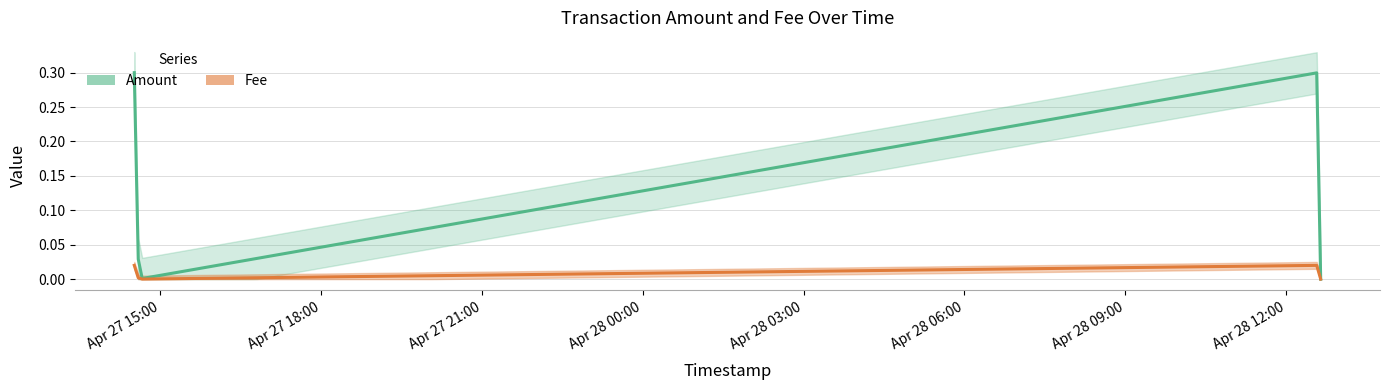

List the series in order of their overall mean, highest first.

Amount, Fee